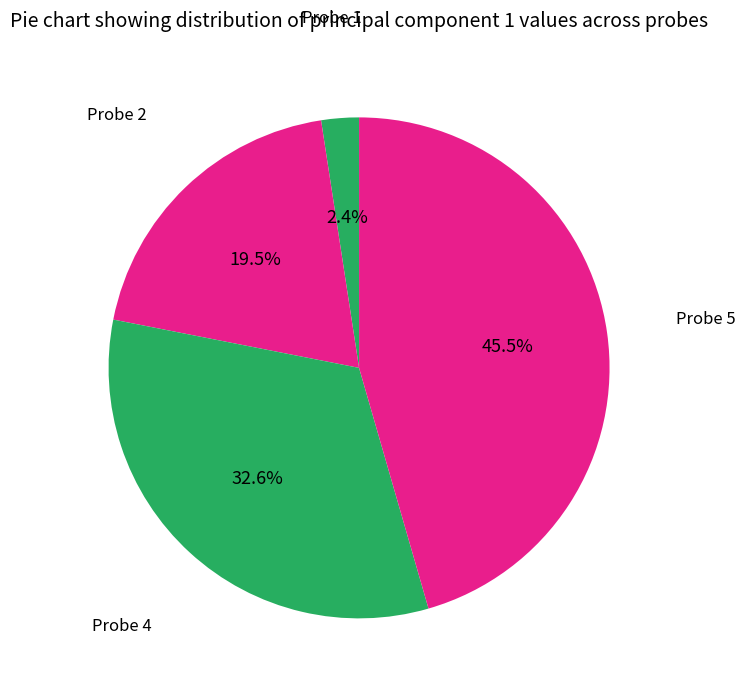

Which slice is the smallest?

Probe 1